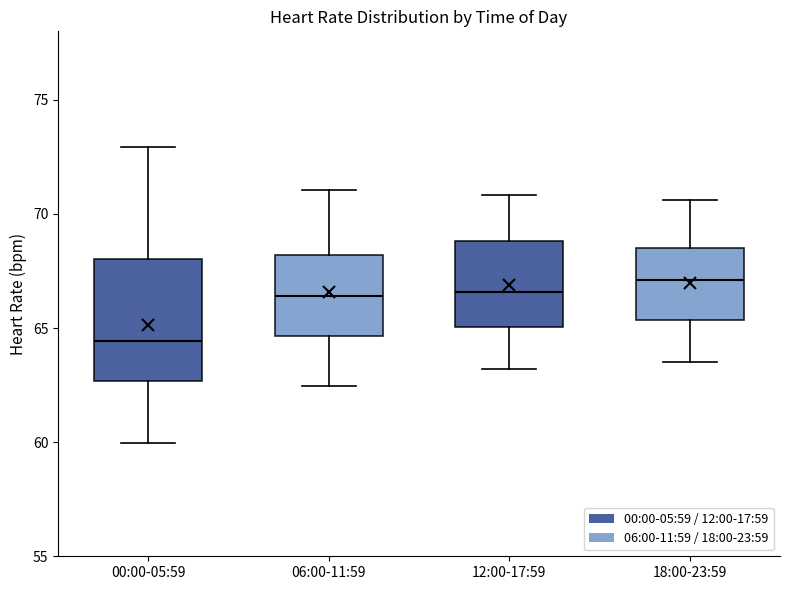

Reading left to right, read every box against the y-axis: the position of its median line, the range the box covers, and the ends of its whiskers. The values are not printed on the chart, so give them approximately, as read against the axis.

00:00-05:59: median 64.5, box 62.5 to 68.0, whiskers 60.0 to 73.0
06:00-11:59: median 66.5, box 64.5 to 68.0, whiskers 62.5 to 71.0
12:00-17:59: median 66.5, box 65.0 to 69.0, whiskers 63.0 to 71.0
18:00-23:59: median 67.0, box 65.5 to 68.5, whiskers 63.5 to 70.5